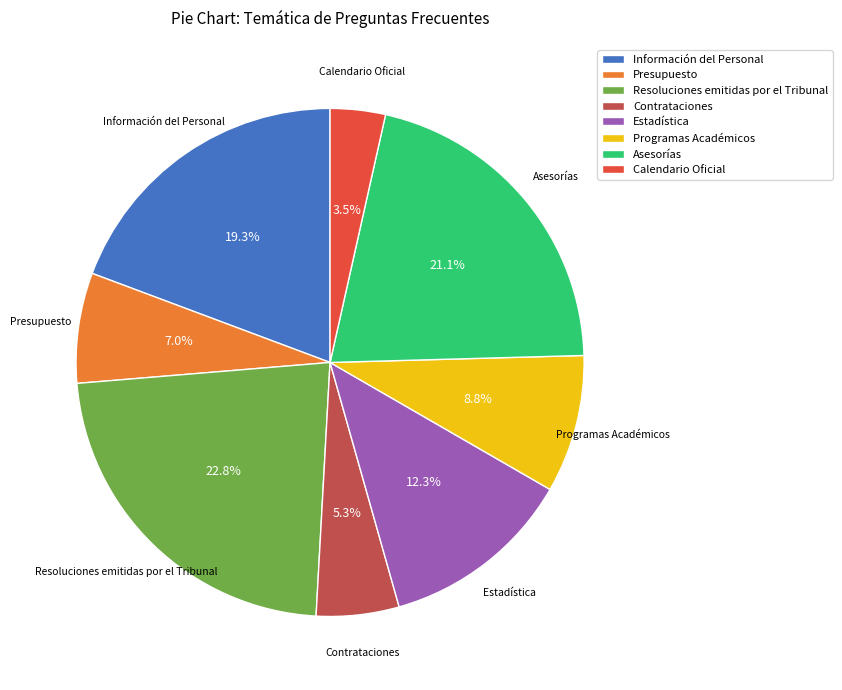

To the nearest percent, what is the difference between the largest and smallest slice percentages?

19%